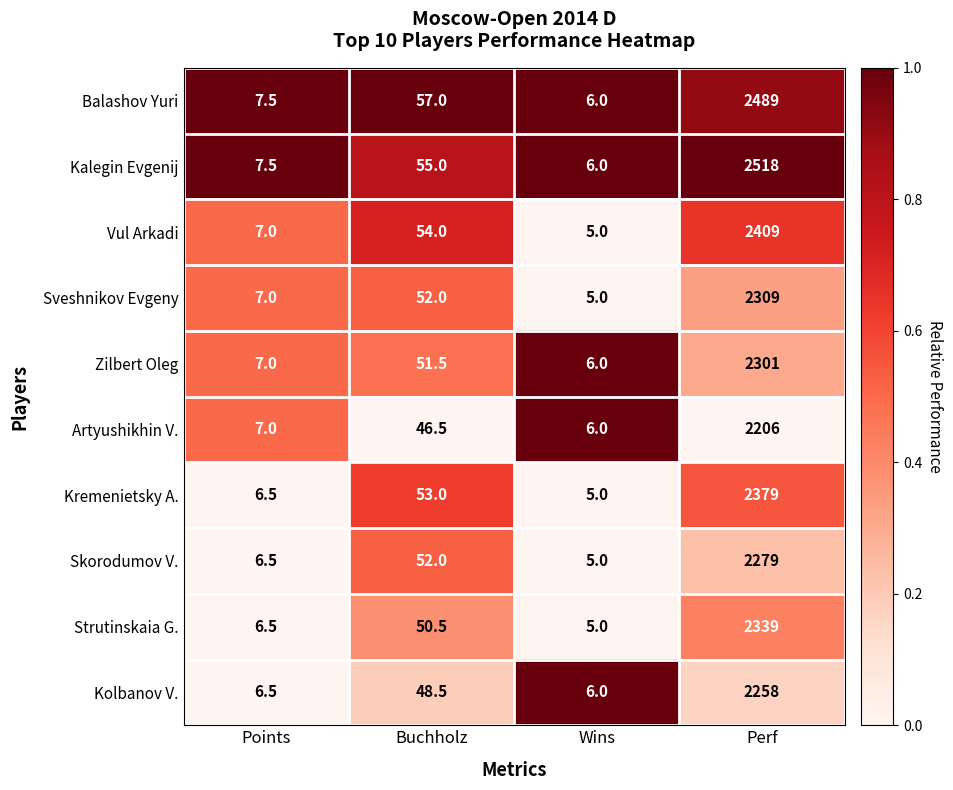

The Vul Arkadi series shows 5.0 at Wins. True or false?

True